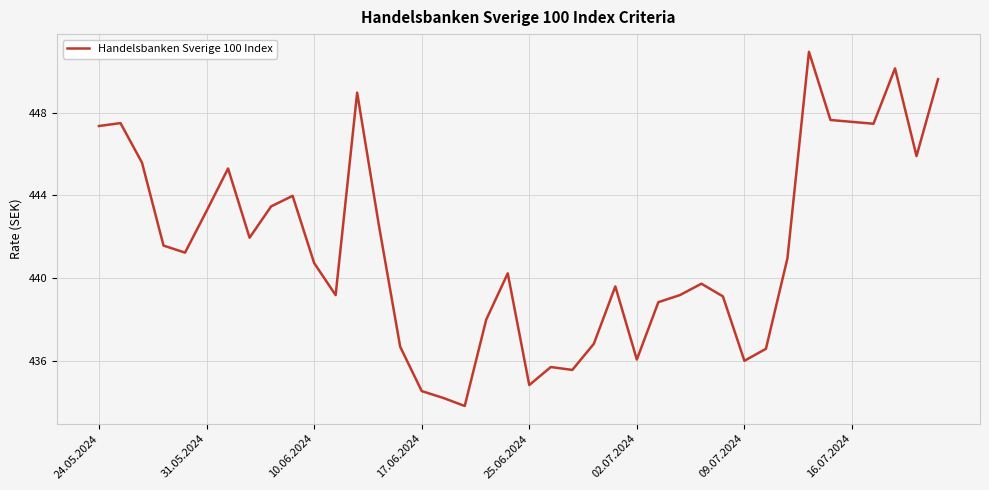

What is the smallest value displayed?

433.8